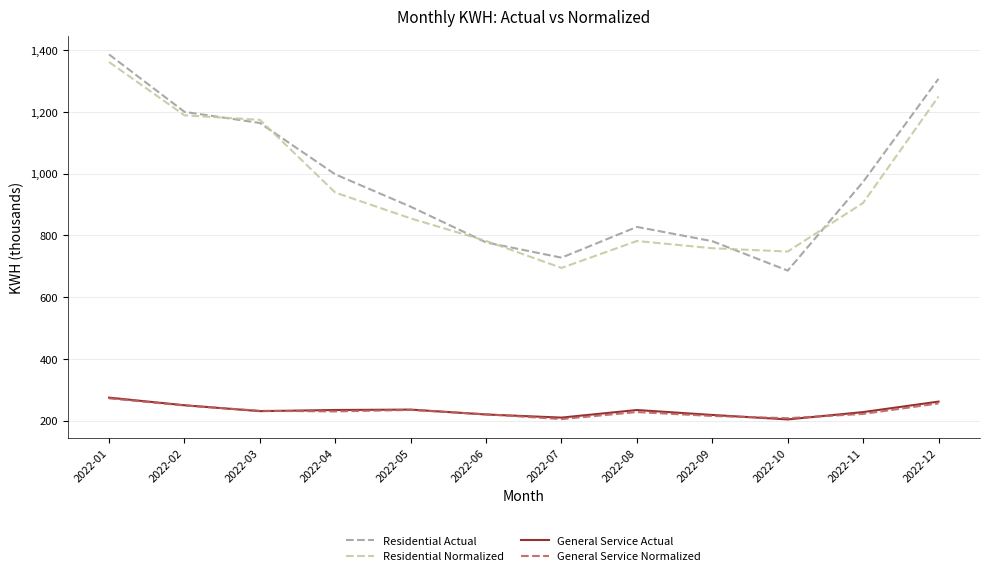

What is the maximum value for General Service Actual?

274.8